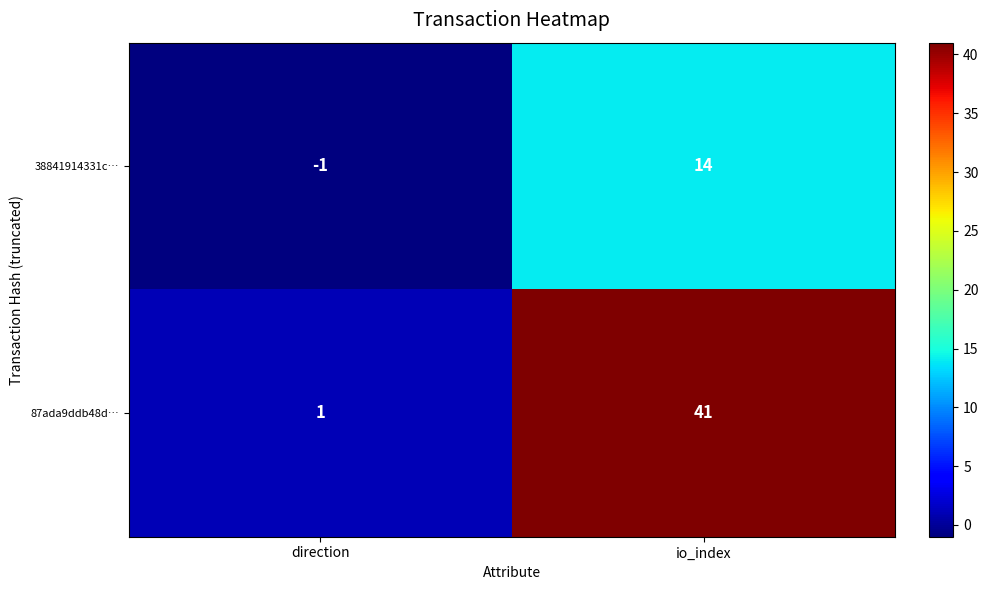

What is the difference between the maximum and minimum values in the 38841914331c… series?

15